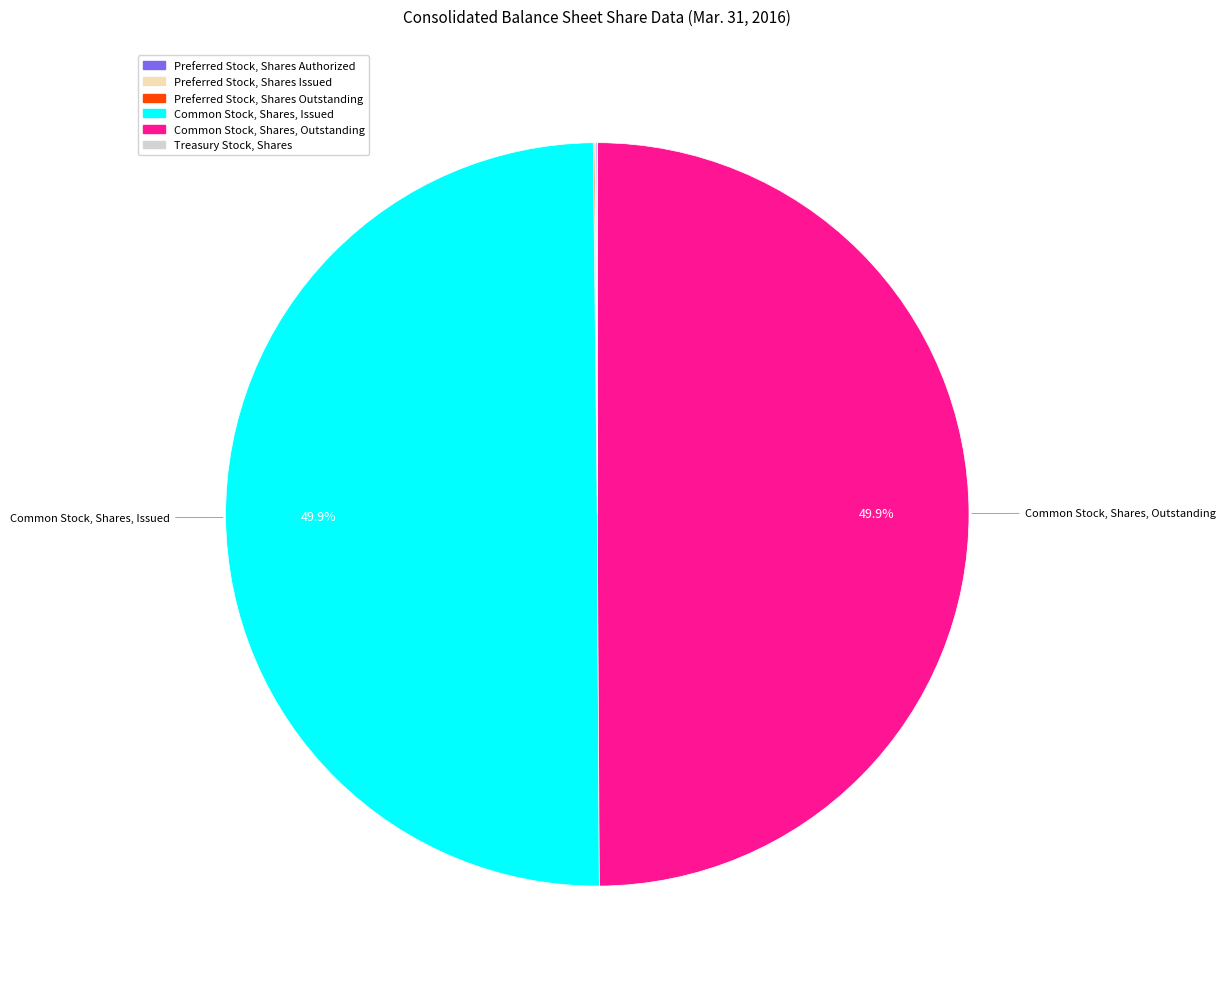

What portion of the pie excludes Common Stock, Shares, Outstanding?

50.1%